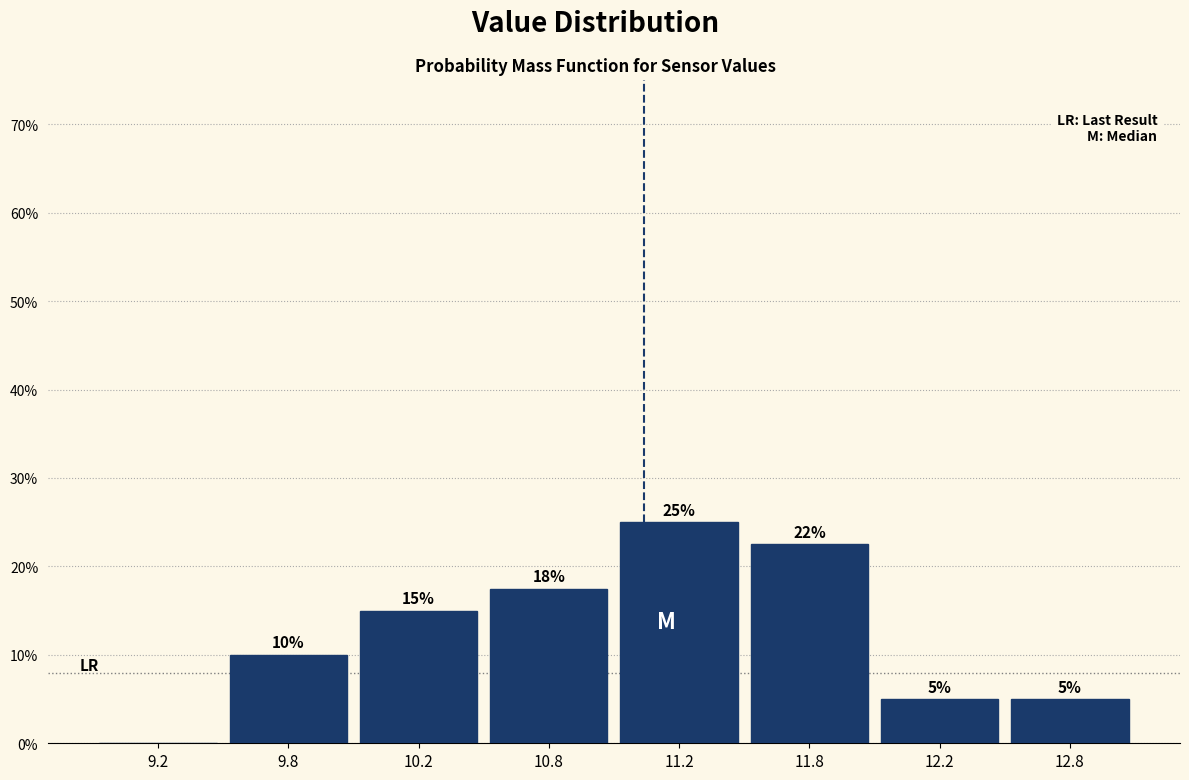

The value at 9.2 is 15.4. True or false?

False